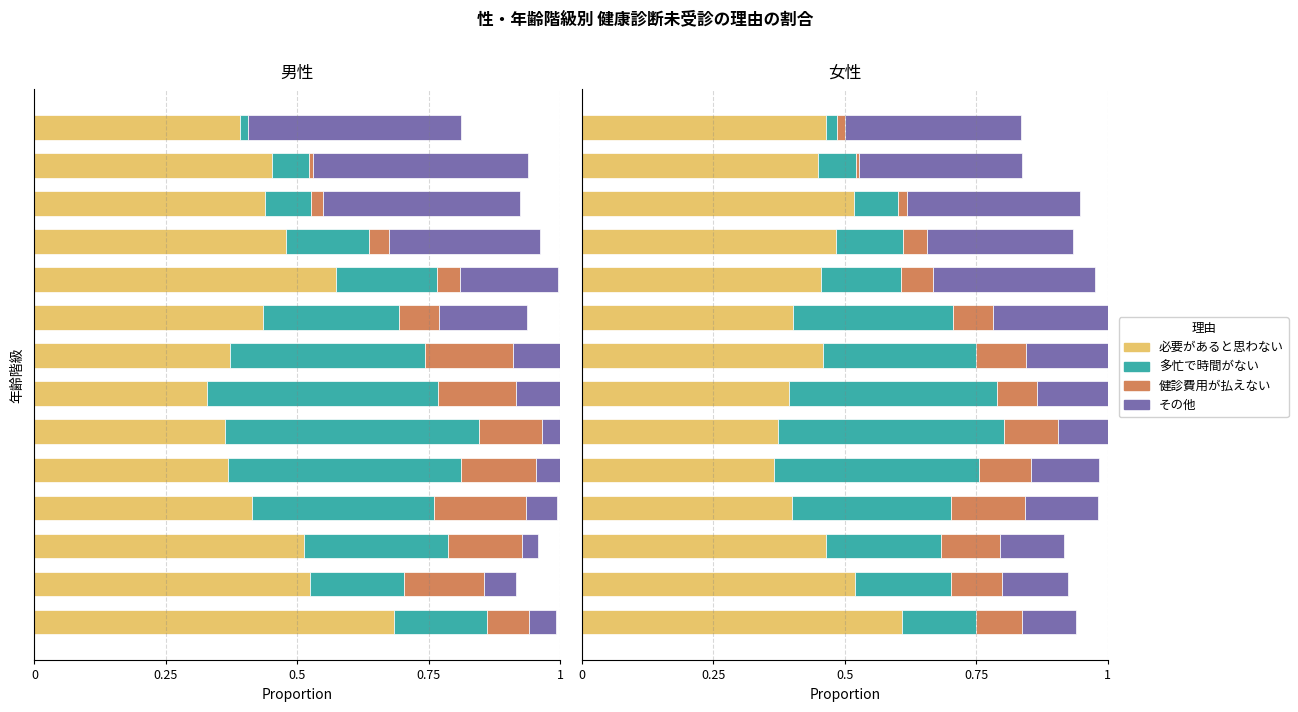

What is the spread (max minus min) of values at 12?

0.4